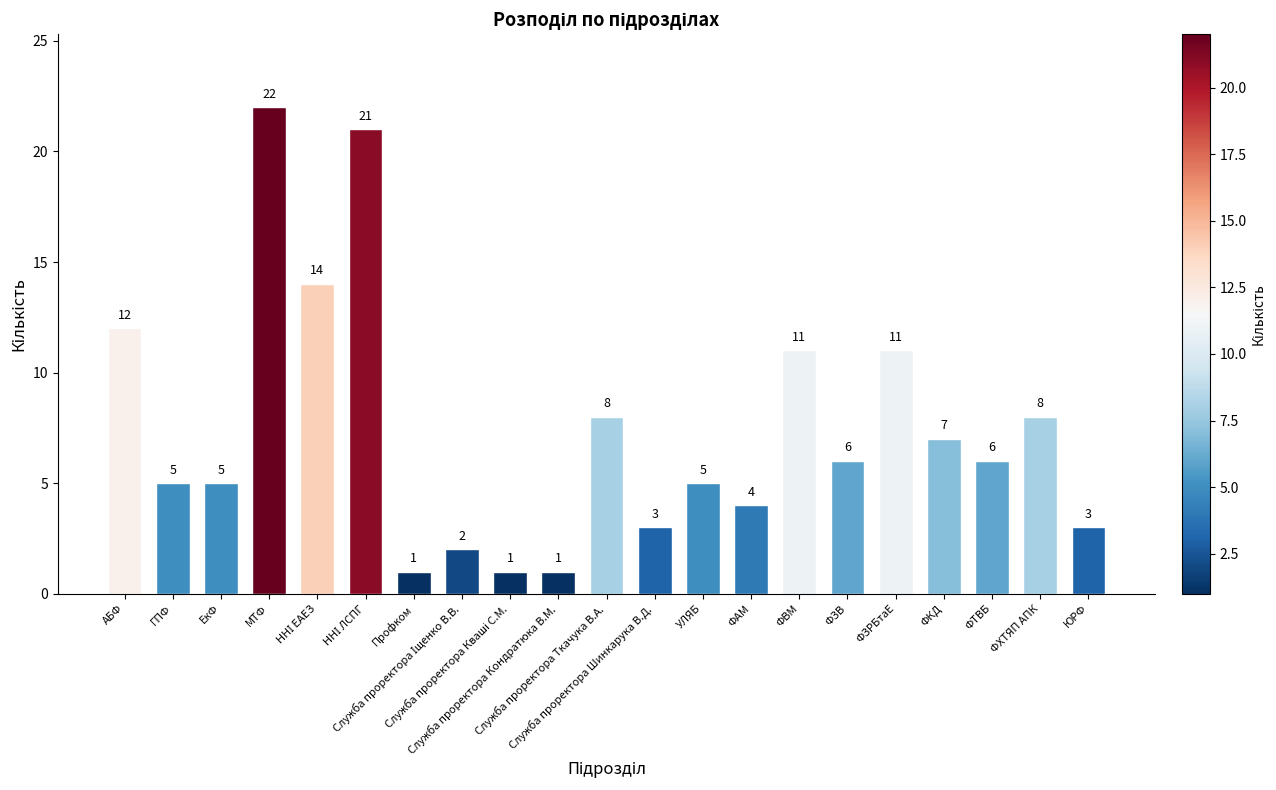

What is the value of the 7th bar from the left?

1